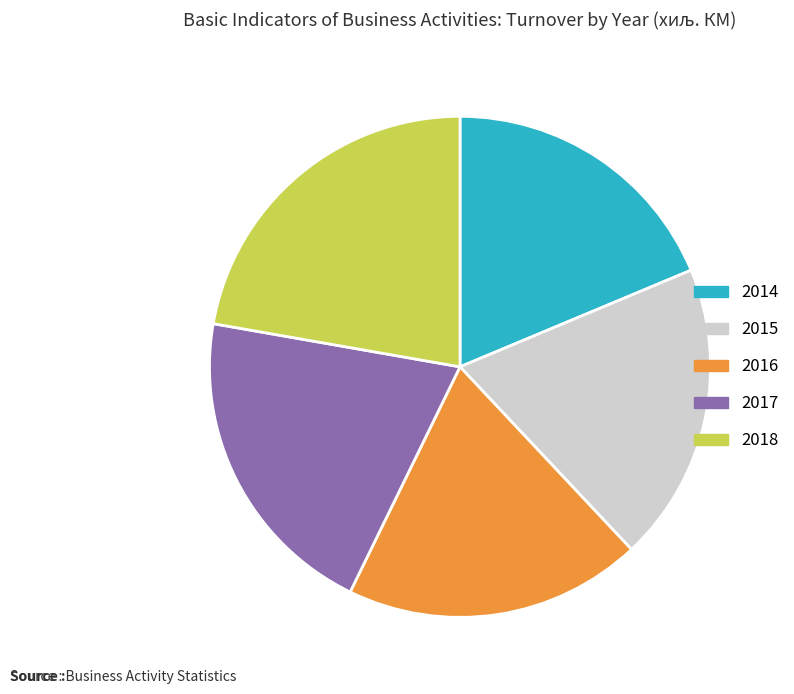

Which category has the biggest portion of the pie?

2018